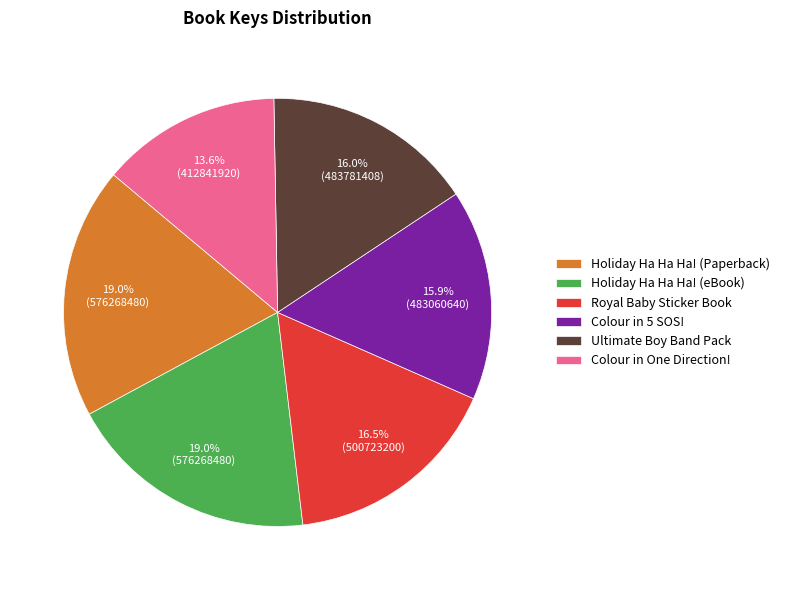

What is the smallest slice in the pie chart?

Colour in One Direction!